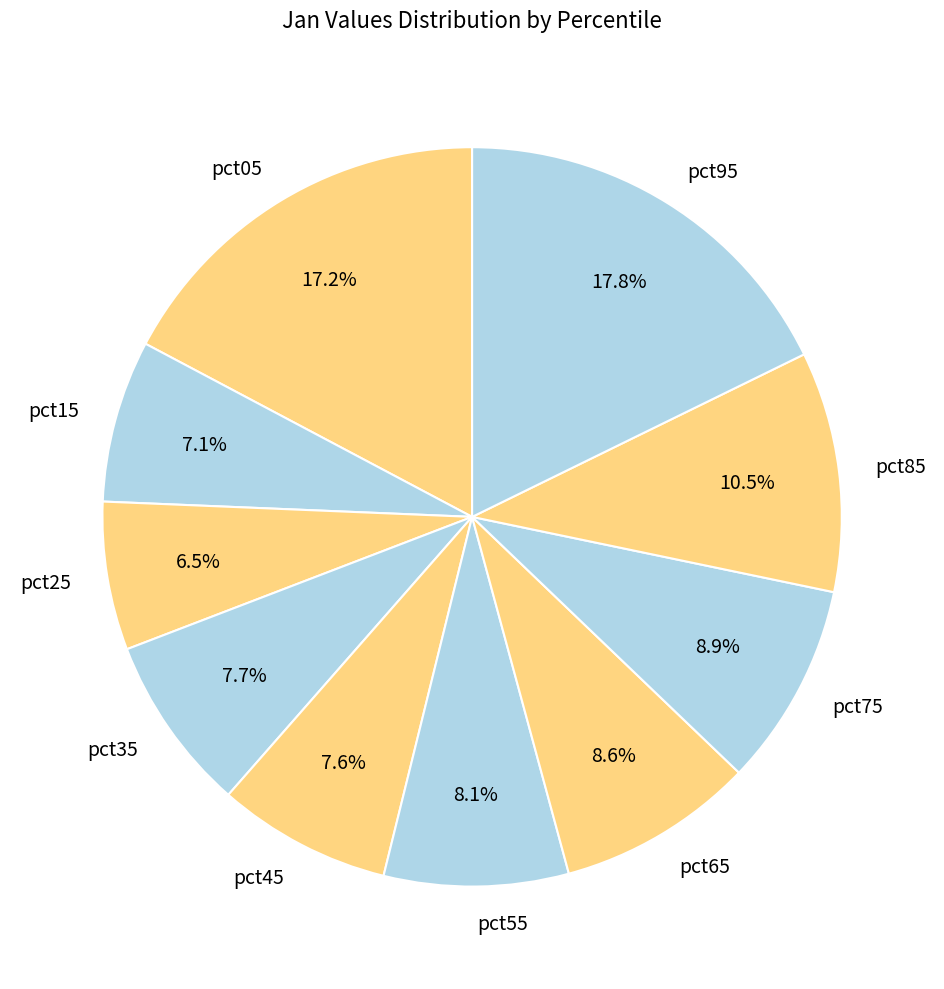

Which category has the smallest portion of the pie?

pct25